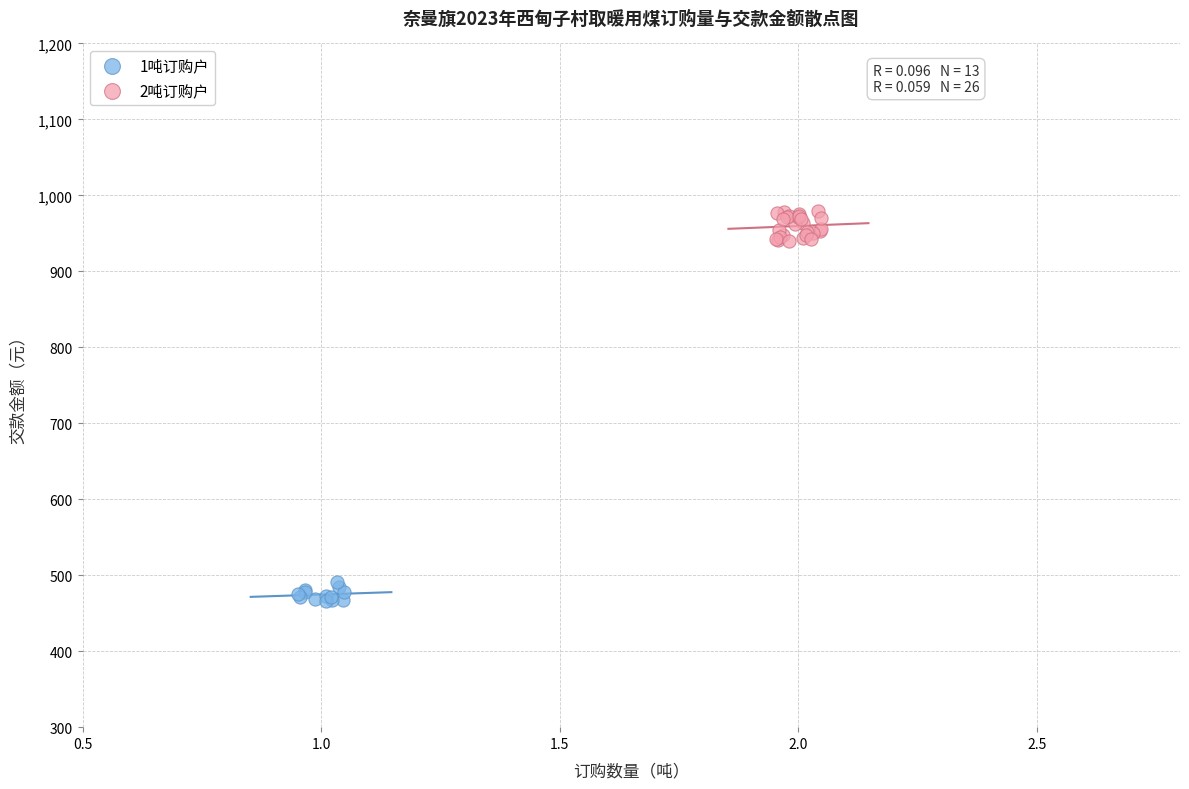

Which series contains the lowest Y value?

1吨订购户